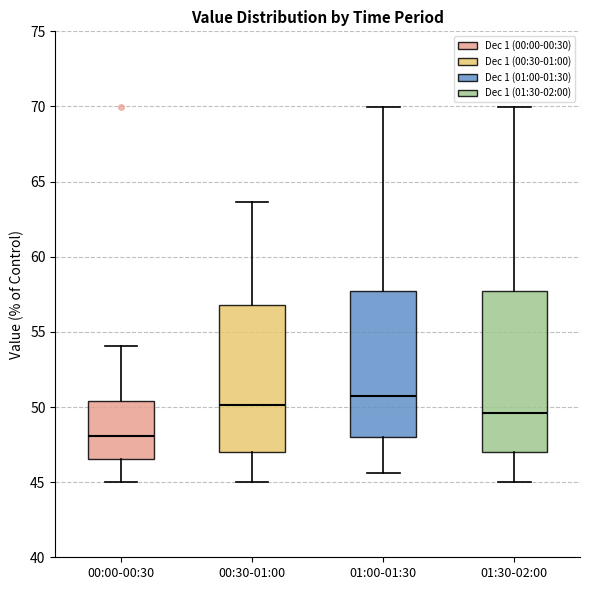

Where does the median line of the box for 00:00-00:30 sit on the y-axis? The values are not printed on the chart, so give them approximately, as read against the axis.

48.0